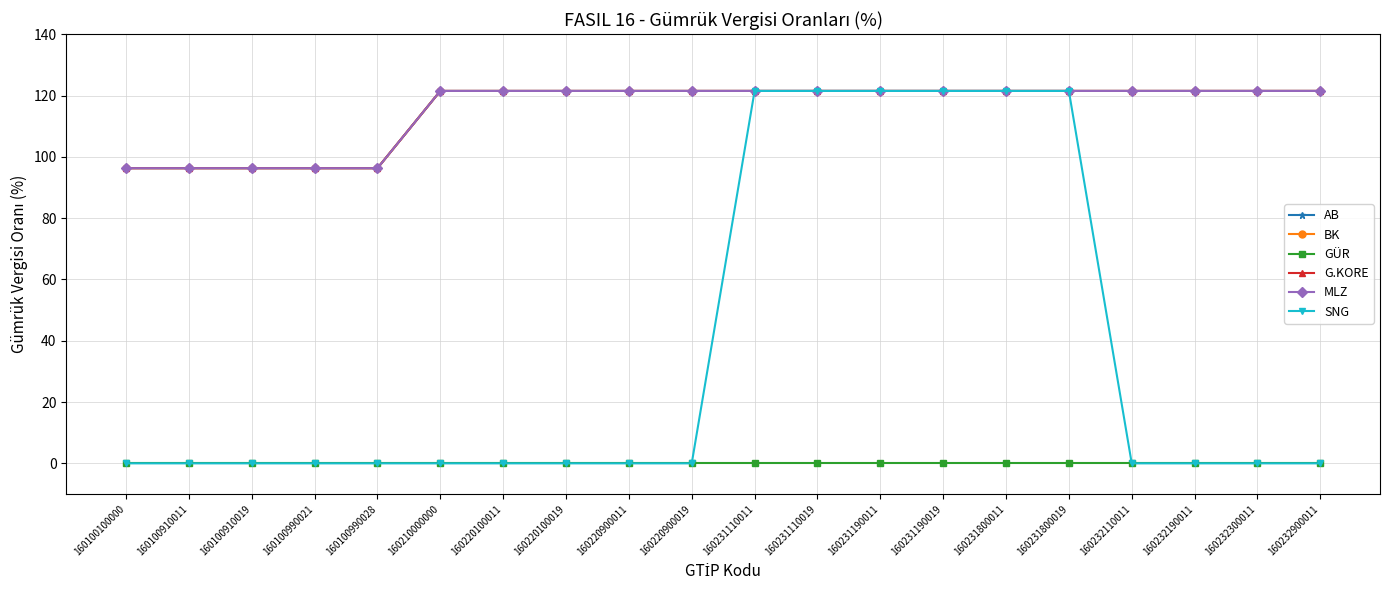

What is the difference between the second highest and second lowest values in the G.KORE series?

25.2